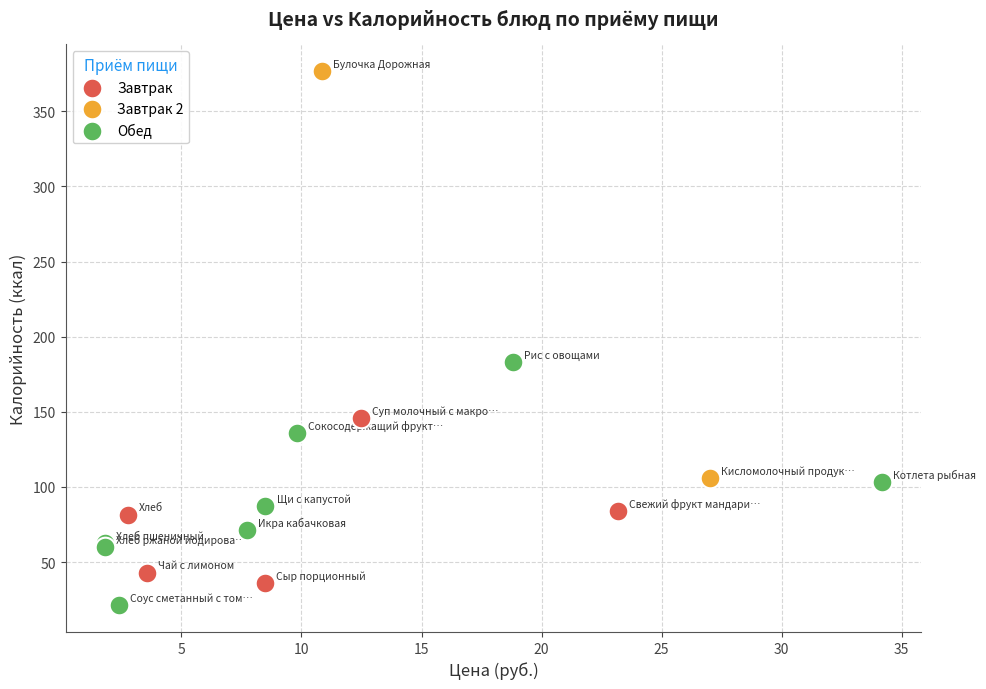

What are all the series names shown in the legend?

Завтрак, Завтрак 2, Обед